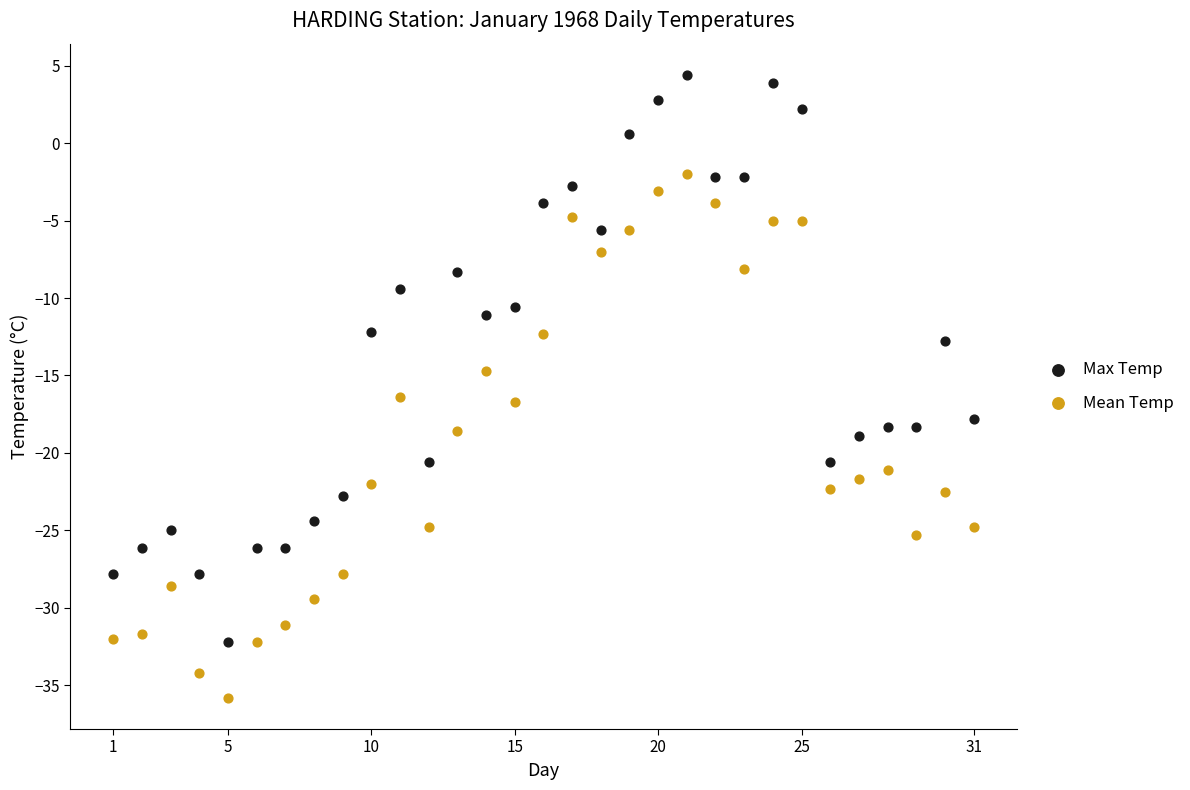

What are all the series names shown in the legend?

Max Temp, Mean Temp